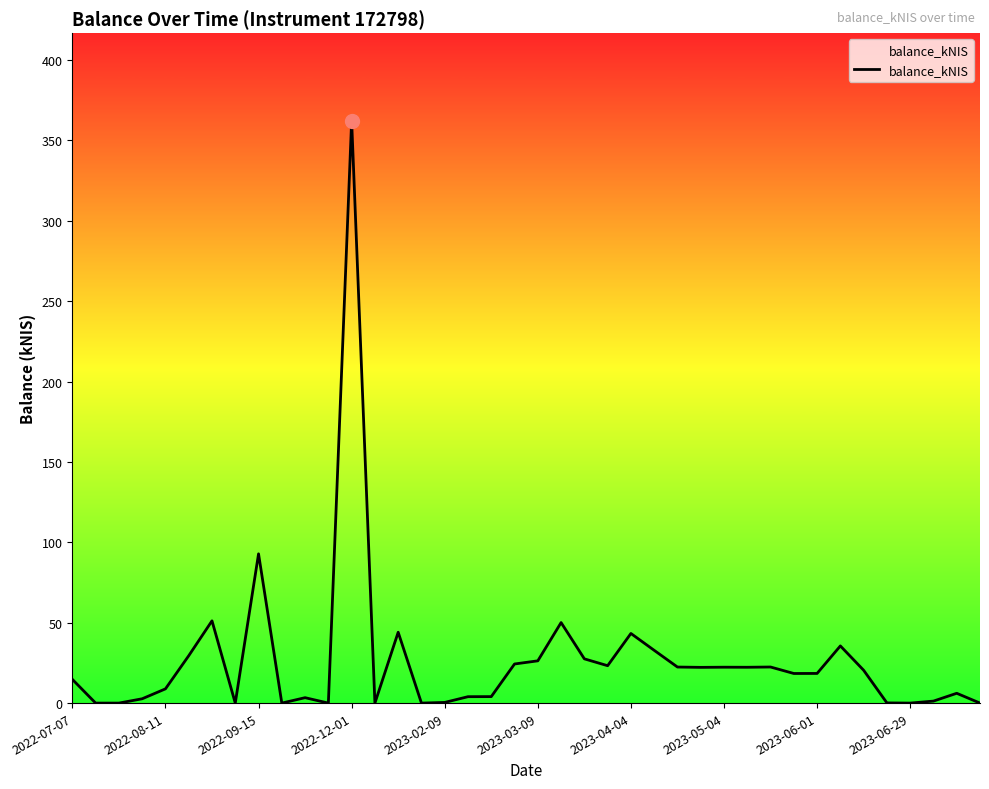

What is the maximum value shown in the chart?

362.3